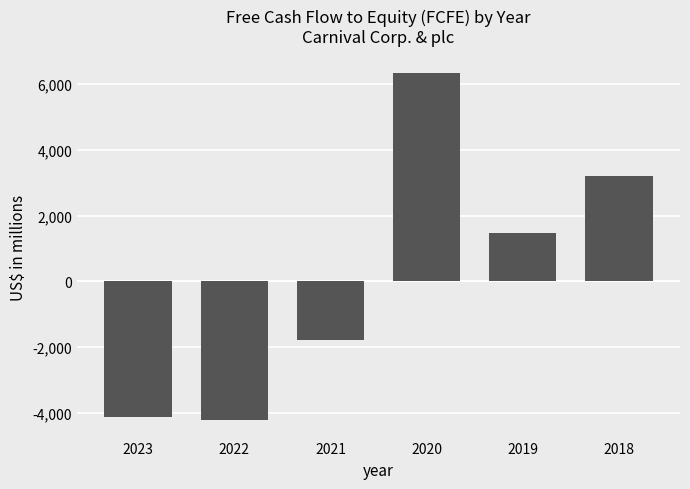

At which label does the data first exceed 1464?

2020